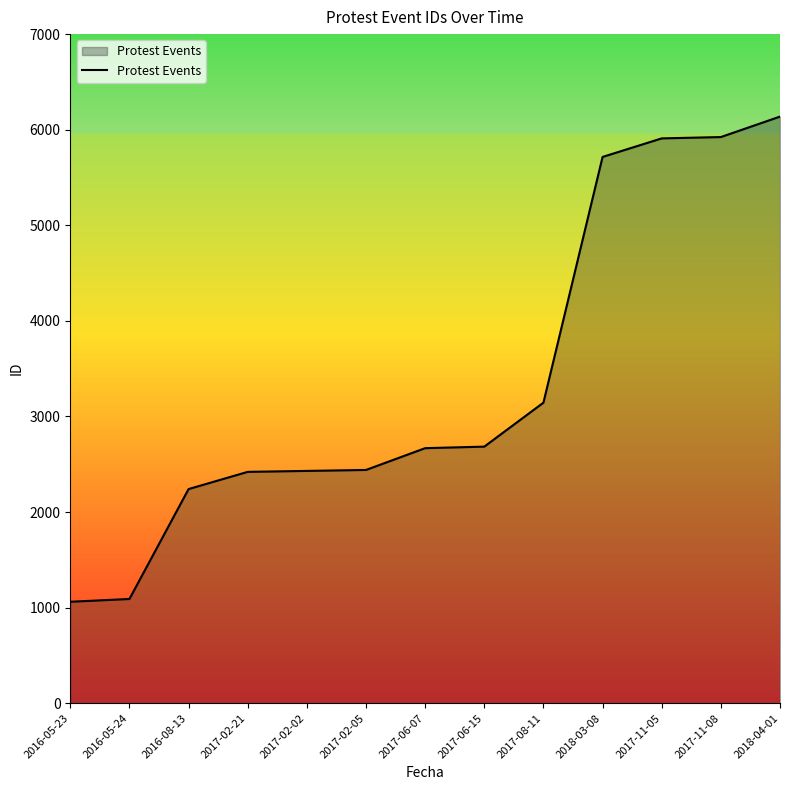

What position from the right is 2017-02-05?

8